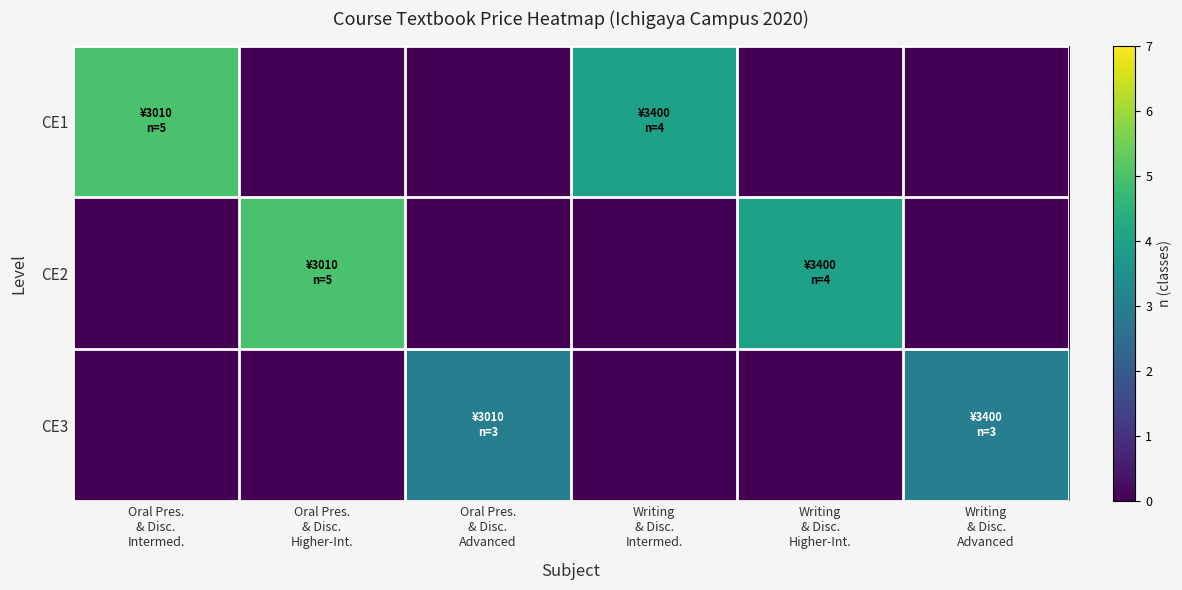

Reading left to right, what are all the values shown in this chart?

CE1: Oral Pres.
& Disc.
Intermed.=5	Oral Pres.
& Disc.
Higher-Int.=0	Oral Pres.
& Disc.
Advanced=0	Writing
& Disc.
Intermed.=4	Writing
& Disc.
Higher-Int.=0	Writing
& Disc.
Advanced=0
CE2: Oral Pres.
& Disc.
Intermed.=0	Oral Pres.
& Disc.
Higher-Int.=5	Oral Pres.
& Disc.
Advanced=0	Writing
& Disc.
Intermed.=0	Writing
& Disc.
Higher-Int.=4	Writing
& Disc.
Advanced=0
CE3: Oral Pres.
& Disc.
Intermed.=0	Oral Pres.
& Disc.
Higher-Int.=0	Oral Pres.
& Disc.
Advanced=3	Writing
& Disc.
Intermed.=0	Writing
& Disc.
Higher-Int.=0	Writing
& Disc.
Advanced=3